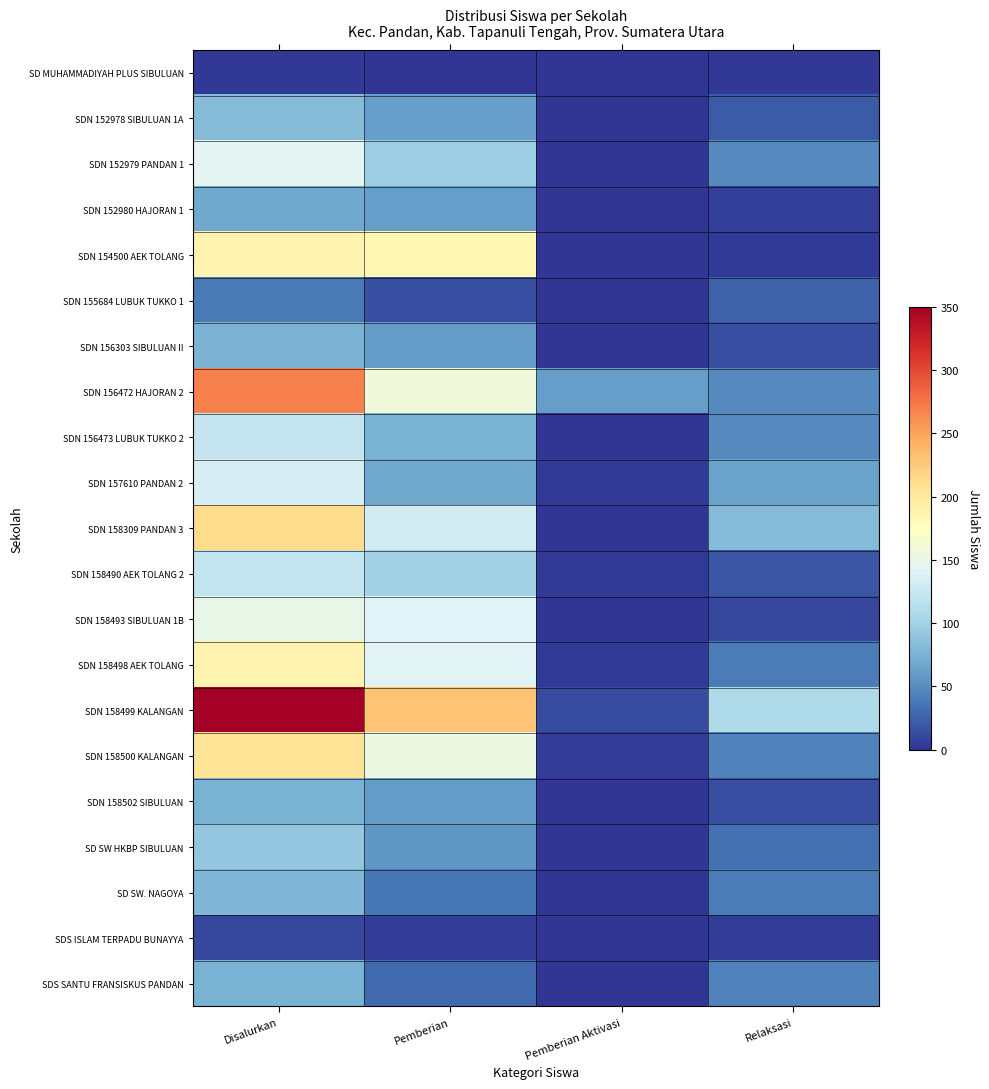

Reading left to right, transcribe all the data shown in this chart.

SD MUHAMMADIYAH PLUS SIBULUAN: Disalurkan=2	Pemberian=0	Pemberian Aktivasi=0	Relaksasi=2
SDN 152978 SIBULUAN 1A: Disalurkan=83	Pemberian=62	Pemberian Aktivasi=0	Relaksasi=21
SDN 152979 PANDAN 1: Disalurkan=144	Pemberian=96	Pemberian Aktivasi=0	Relaksasi=48
SDN 152980 HAJORAN 1: Disalurkan=67	Pemberian=61	Pemberian Aktivasi=0	Relaksasi=6
SDN 154500 AEK TOLANG: Disalurkan=186	Pemberian=182	Pemberian Aktivasi=0	Relaksasi=4
SDN 155684 LUBUK TUKKO 1: Disalurkan=39	Pemberian=14	Pemberian Aktivasi=0	Relaksasi=25
SDN 156303 SIBULUAN II: Disalurkan=76	Pemberian=60	Pemberian Aktivasi=1	Relaksasi=15
SDN 156472 HAJORAN 2: Disalurkan=268	Pemberian=158	Pemberian Aktivasi=61	Relaksasi=49
SDN 156473 LUBUK TUKKO 2: Disalurkan=123	Pemberian=74	Pemberian Aktivasi=0	Relaksasi=49
SDN 157610 PANDAN 2: Disalurkan=134	Pemberian=68	Pemberian Aktivasi=3	Relaksasi=63
SDN 158309 PANDAN 3: Disalurkan=213	Pemberian=132	Pemberian Aktivasi=0	Relaksasi=81
SDN 158490 AEK TOLANG 2: Disalurkan=121	Pemberian=100	Pemberian Aktivasi=3	Relaksasi=18
SDN 158493 SIBULUAN 1B: Disalurkan=150	Pemberian=140	Pemberian Aktivasi=0	Relaksasi=10
SDN 158498 AEK TOLANG: Disalurkan=187	Pemberian=143	Pemberian Aktivasi=4	Relaksasi=40
SDN 158499 KALANGAN: Disalurkan=349	Pemberian=229	Pemberian Aktivasi=13	Relaksasi=107
SDN 158500 KALANGAN: Disalurkan=204	Pemberian=154	Pemberian Aktivasi=5	Relaksasi=45
SDN 158502 SIBULUAN: Disalurkan=74	Pemberian=60	Pemberian Aktivasi=0	Relaksasi=14
SD SW HKBP SIBULUAN: Disalurkan=91	Pemberian=57	Pemberian Aktivasi=0	Relaksasi=34
SD SW. NAGOYA: Disalurkan=78	Pemberian=37	Pemberian Aktivasi=0	Relaksasi=41
SDS ISLAM TERPADU BUNAYYA: Disalurkan=10	Pemberian=5	Pemberian Aktivasi=0	Relaksasi=5
SDS SANTU FRANSISKUS PANDAN: Disalurkan=75	Pemberian=30	Pemberian Aktivasi=1	Relaksasi=44